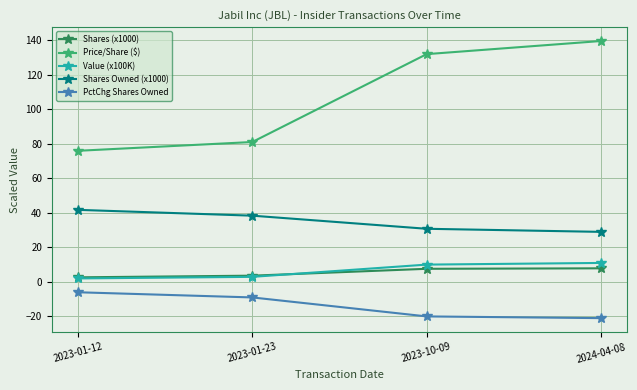

True or false: Price/Share ($) has more than 0 interior local peaks.

False